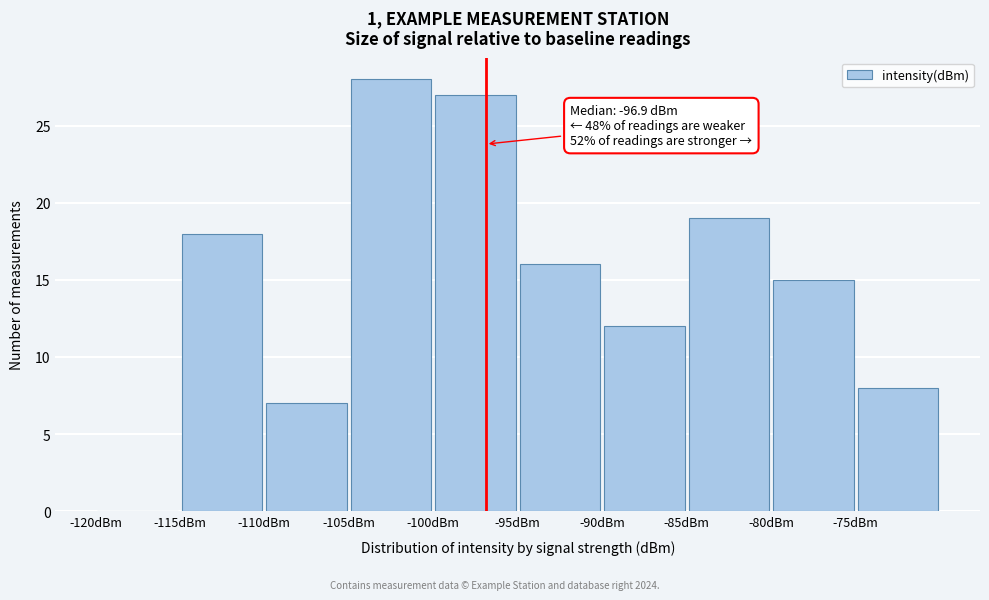

Over which range of the x-axis is the bar tallest?

-105 to -100